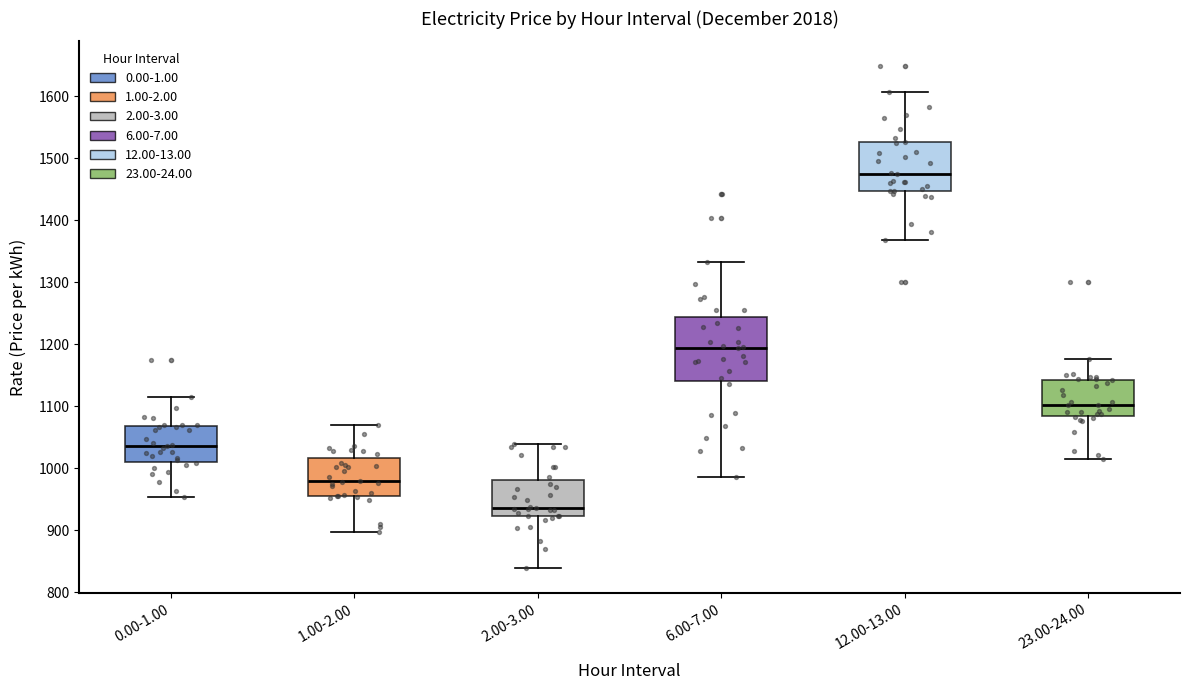

Reading left to right, read every box against the y-axis: the position of its median line, the range the box covers, and the ends of its whiskers. The values are not printed on the chart, so give them approximately, as read against the axis.

0.00-1.00: median 1040, box 1010 to 1070, whiskers 950 to 1110
1.00-2.00: median 980, box 960 to 1020, whiskers 900 to 1070
2.00-3.00: median 940, box 920 to 980, whiskers 840 to 1040
6.00-7.00: median 1190, box 1140 to 1240, whiskers 990 to 1330
12.00-13.00: median 1470, box 1450 to 1530, whiskers 1370 to 1610
23.00-24.00: median 1100, box 1080 to 1140, whiskers 1020 to 1180